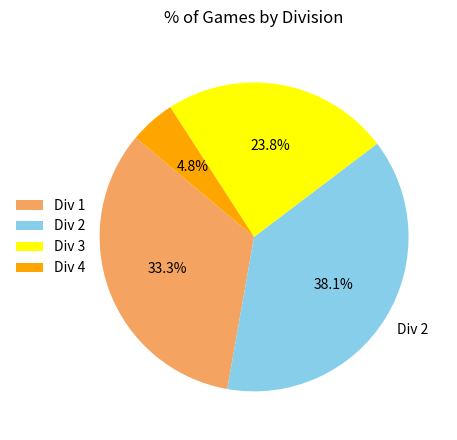

Approximately how many times larger is the value at Div 3 compared to Div 2?

0.6